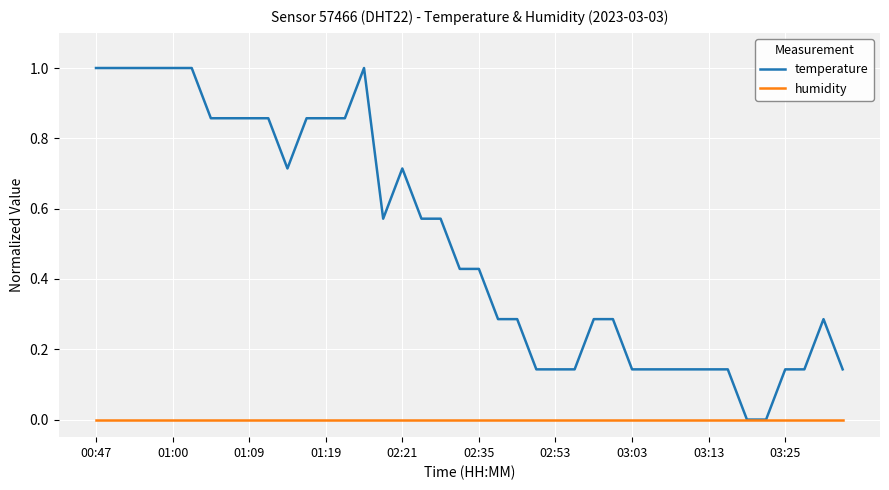

Which series has the largest total across all categories?

temperature